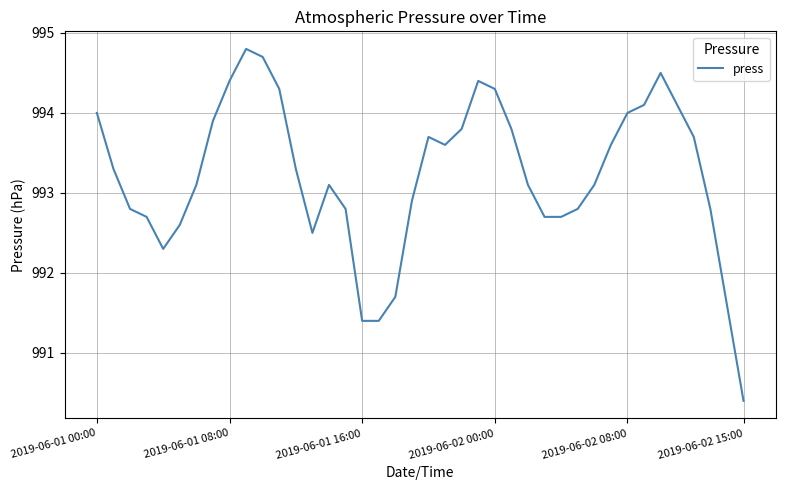

Reading right to left, list all the values displayed in this chart.

990.4	991.6	992.8	993.7	994.1	994.5	994.1	994.0	993.6	993.1	992.8	992.7	992.7	993.1	993.8	994.3	994.4	993.8	993.6	993.7	992.9	991.7	991.4	991.4	992.8	993.1	992.5	993.3	994.3	994.7	994.8	994.4	993.9	993.1	992.6	992.3	992.7	992.8	993.3	994.0